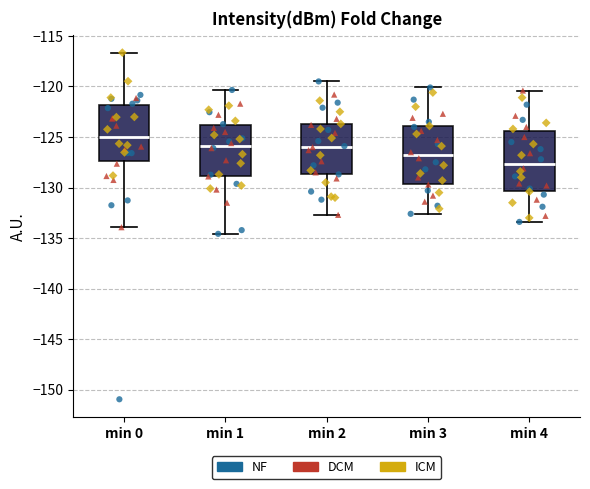

Which box has the lowest median line?

min 4